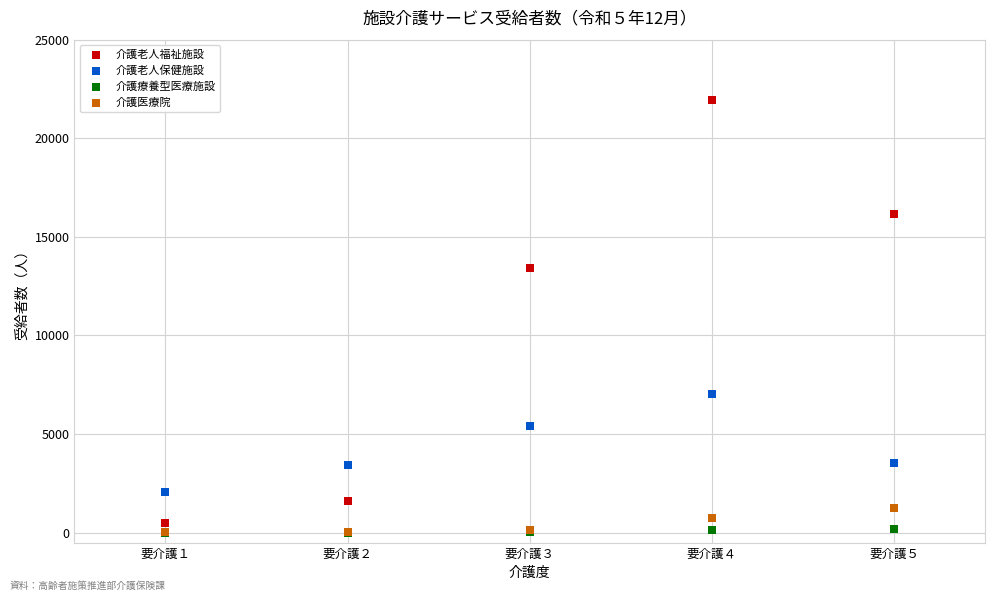

Across all series, what Y value is closest to 10980?

13423